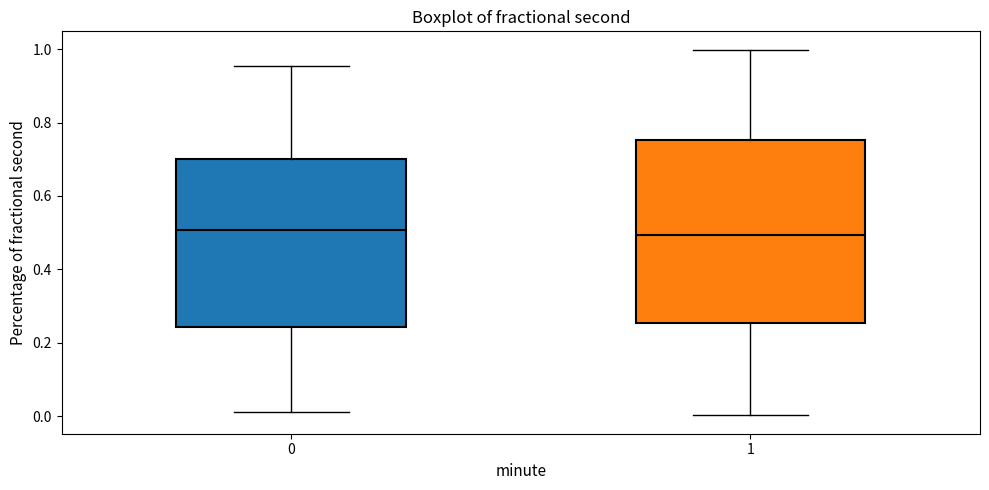

Reading left to right, read every box against the y-axis: the position of its median line, the range the box covers, and the ends of its whiskers. The values are not printed on the chart, so give them approximately, as read against the axis.

0: median 0.50, box 0.24 to 0.70, whiskers 0.02 to 0.96
1: median 0.50, box 0.26 to 0.76, whiskers 0.00 to 1.00